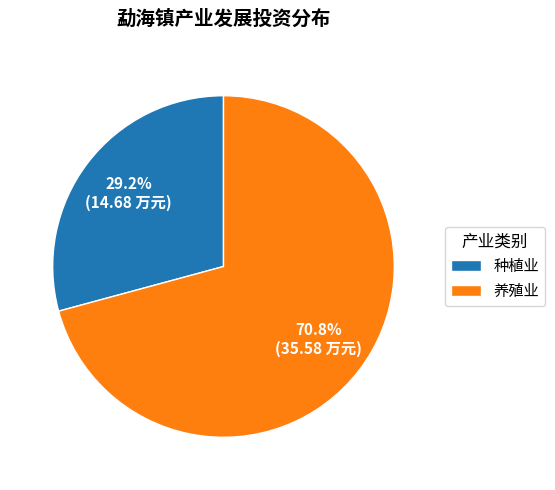

To the nearest percent, what percentage of the pie is 种植业?

29%